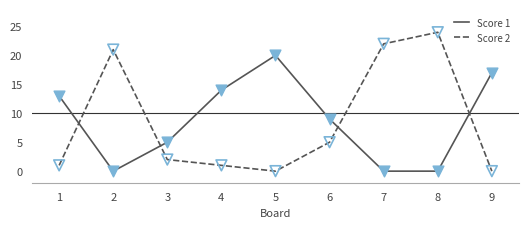

At which category is the sum across all series the highest?

8